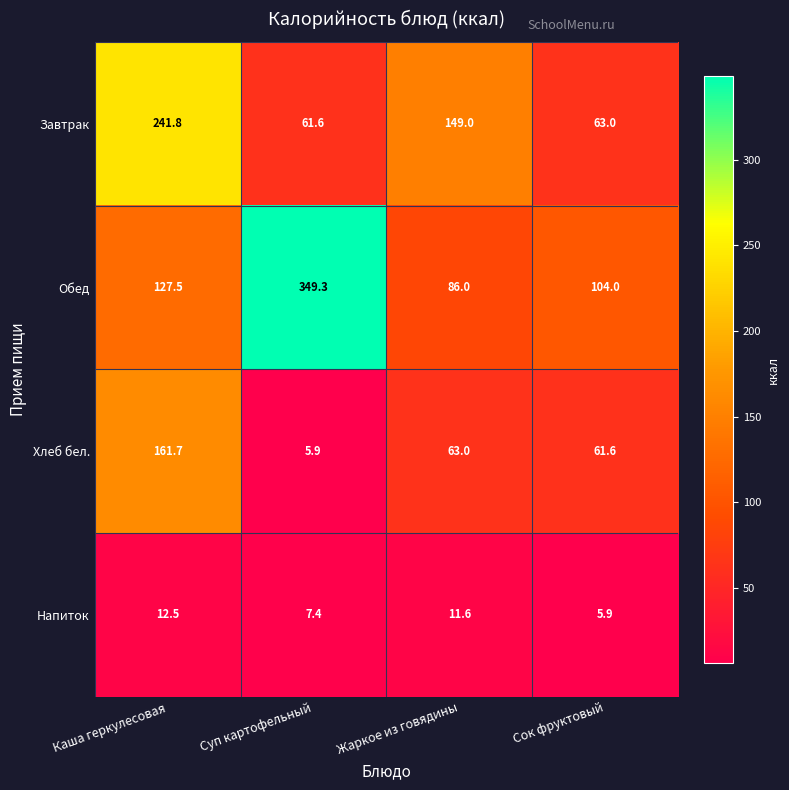

What is the difference between the Напиток values at Суп картофельный and Сок фруктовый?

1.5